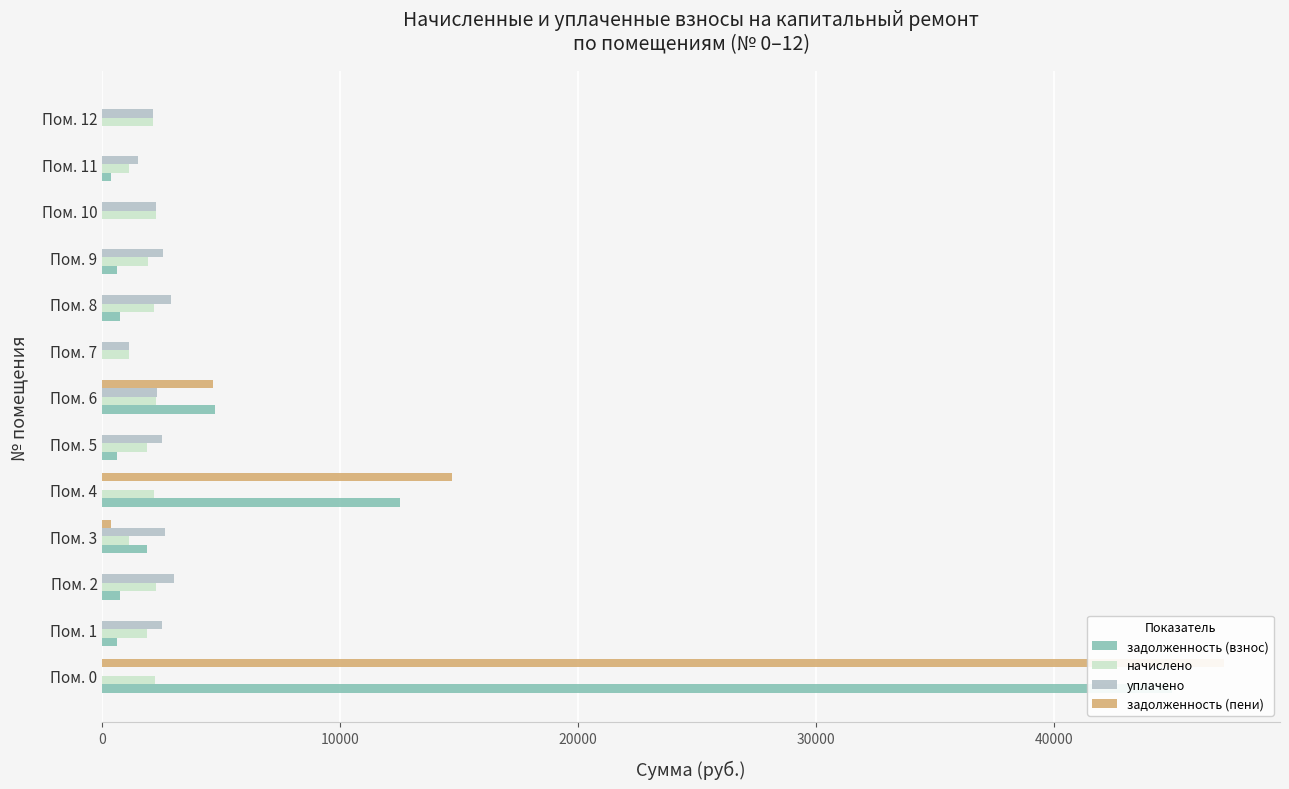

What is the maximum value for задолженность (взнос)?

44959.5